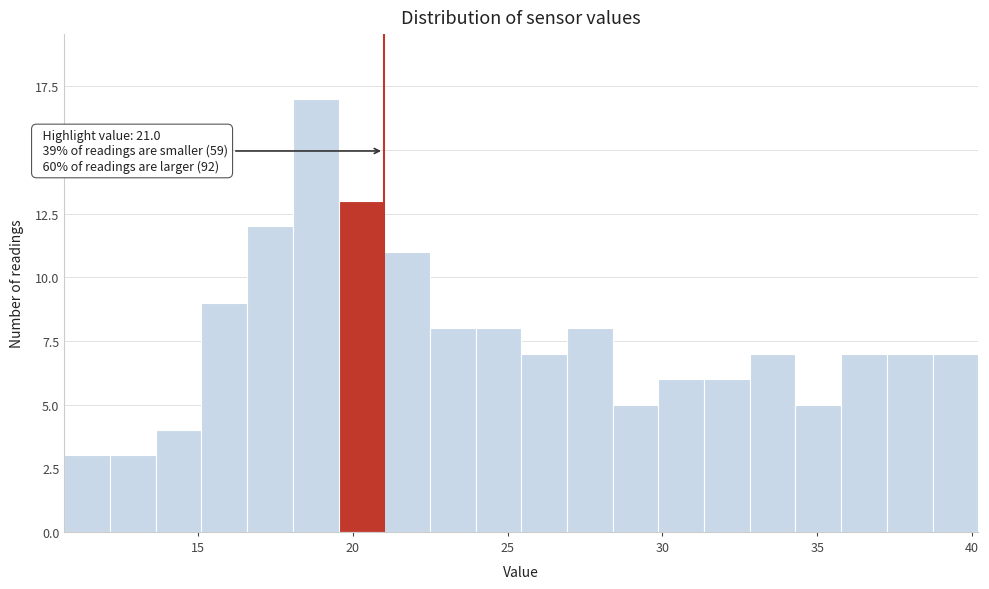

Around what value on the x-axis is the tallest bar? Give the approximate position of its centre, as read against the axis.

19.0